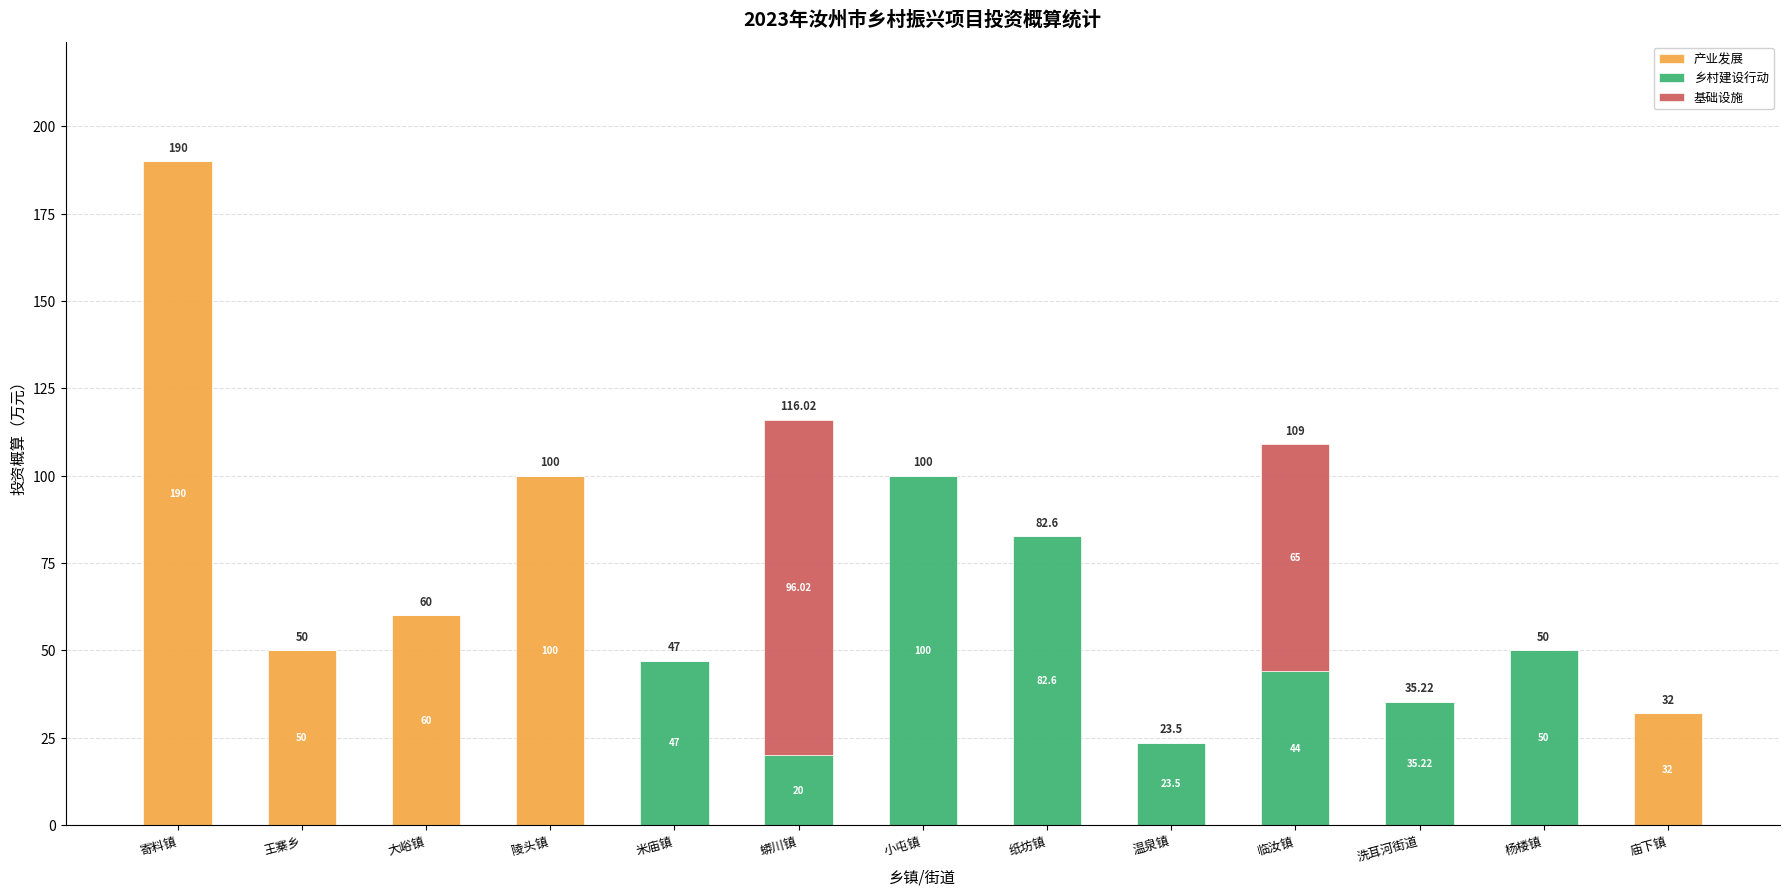

What are all the series names shown in the legend?

产业发展, 乡村建设行动, 基础设施